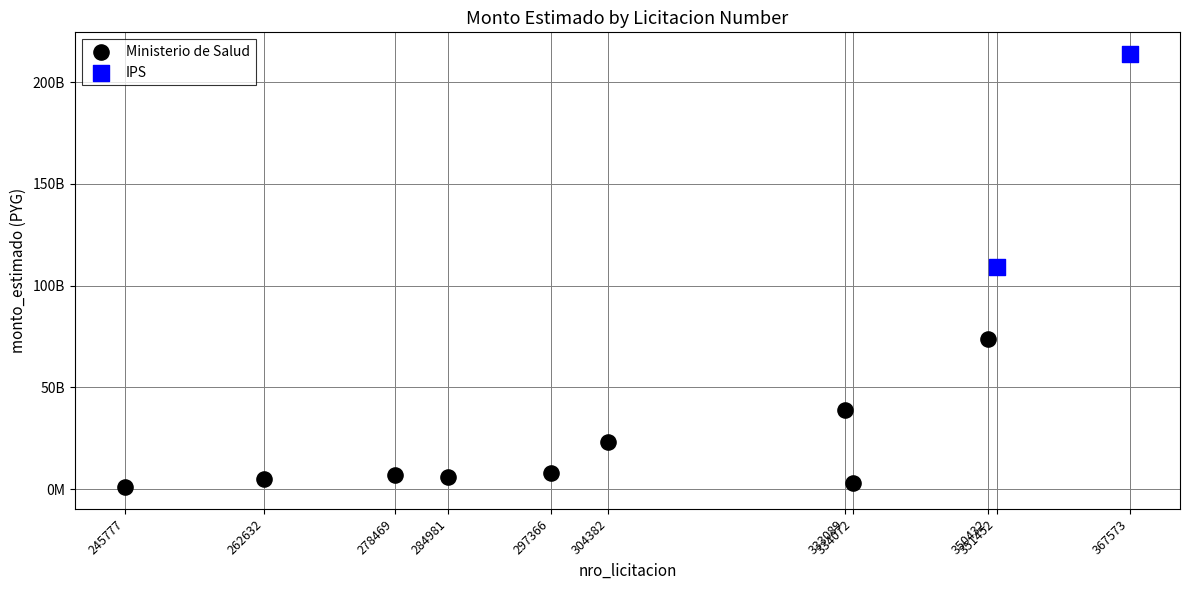

What are all the series names shown in the legend?

Ministerio de Salud, IPS